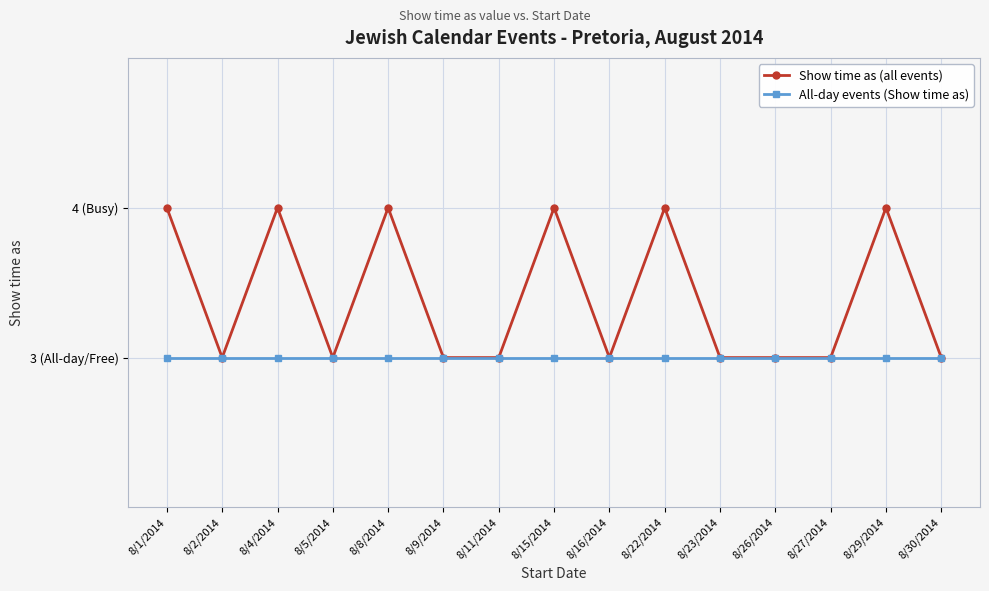

What are all the series names shown in the legend?

Show time as (all events), All-day events (Show time as)